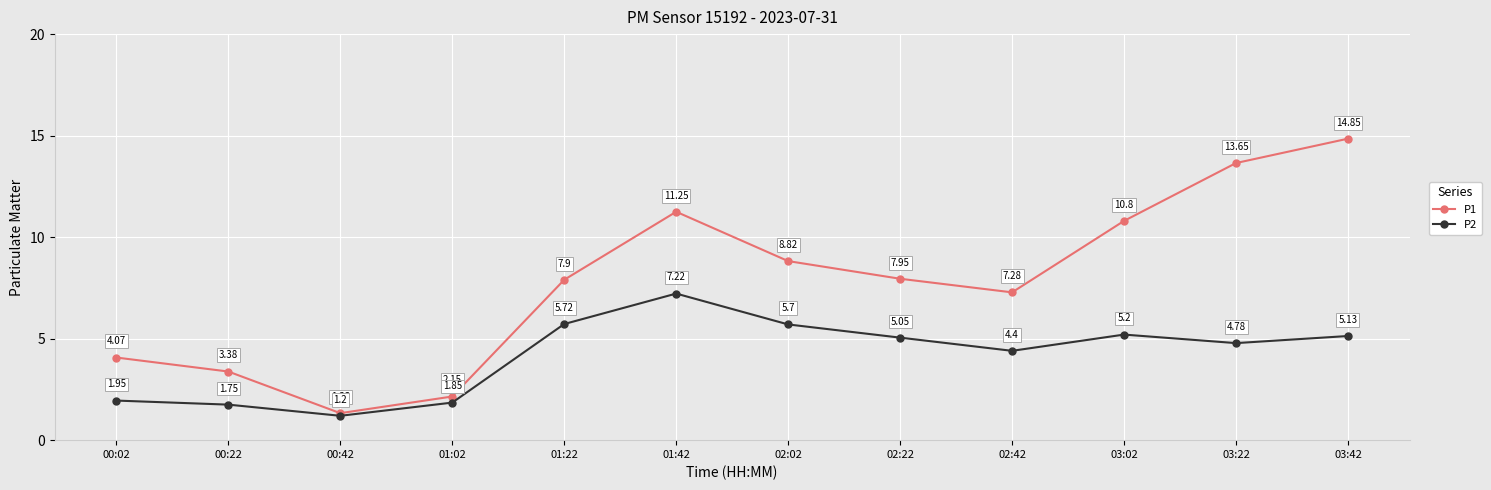

True or false: P2 and P1 cross at least once.

False